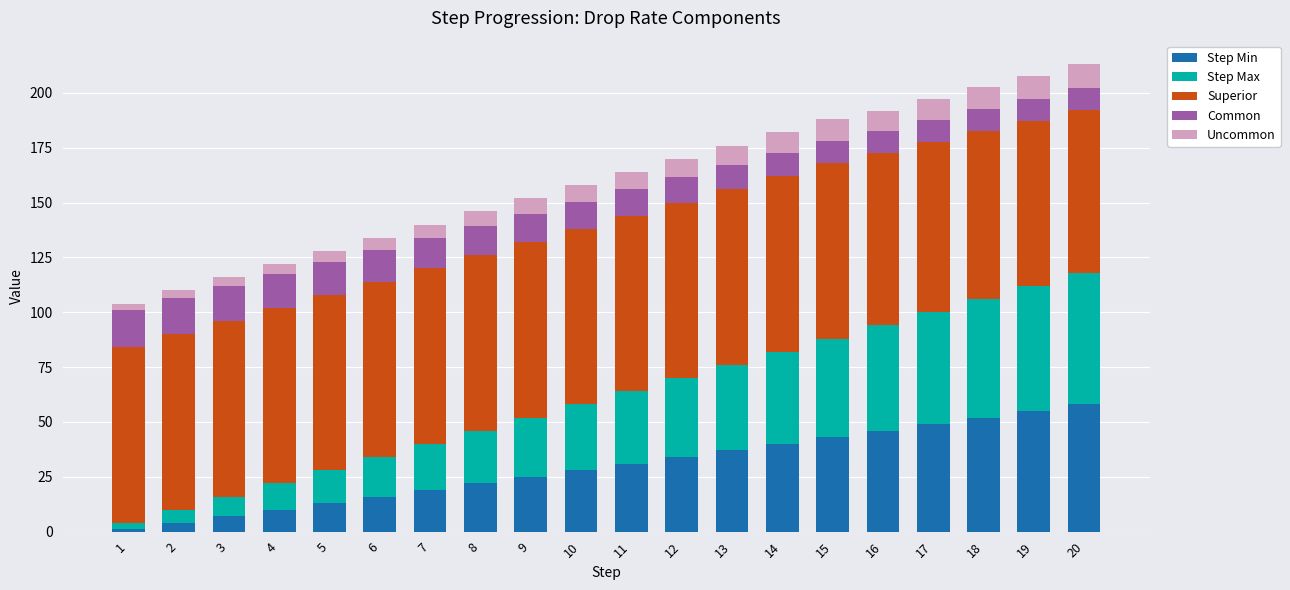

True or false: Step Min has a value of 9.2 at 13.

False